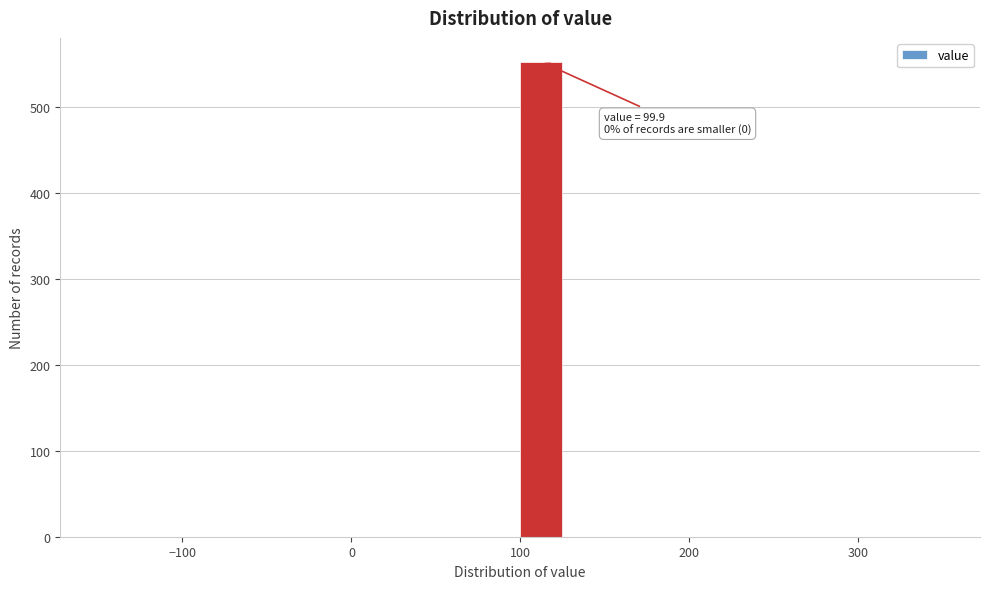

Around what value on the x-axis is the tallest bar? Give the approximate position of its centre, as read against the axis.

110